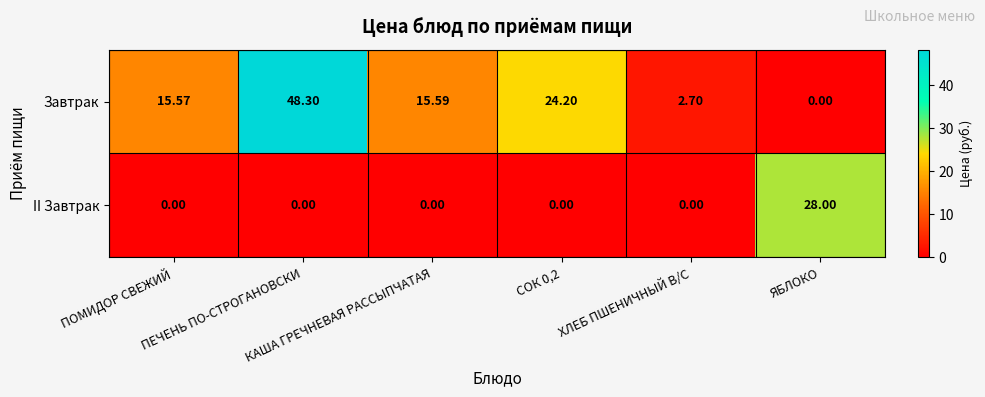

Which series has the largest range (max minus min)?

Завтрак